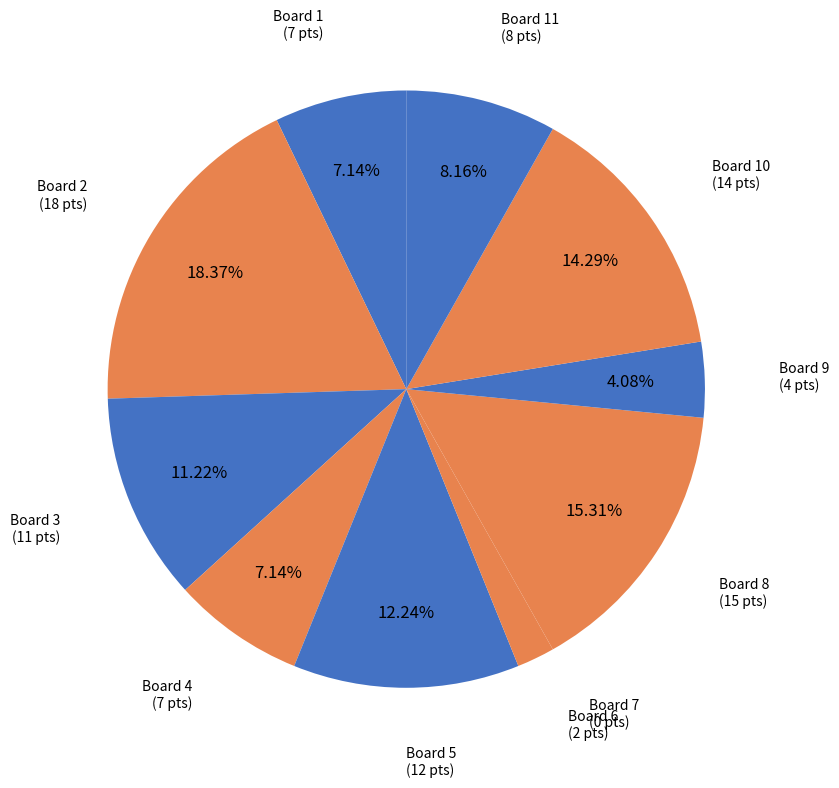

What is the ratio of the value at Board 1 to the value at Board 2?

0.4